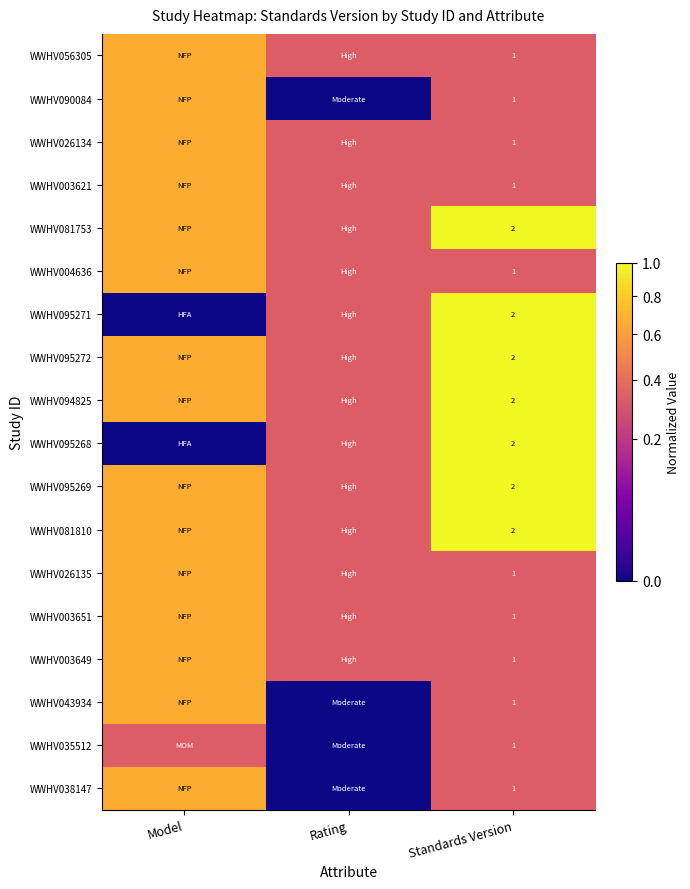

The WWHV095269 series shows 0.5 at Rating. True or false?

False